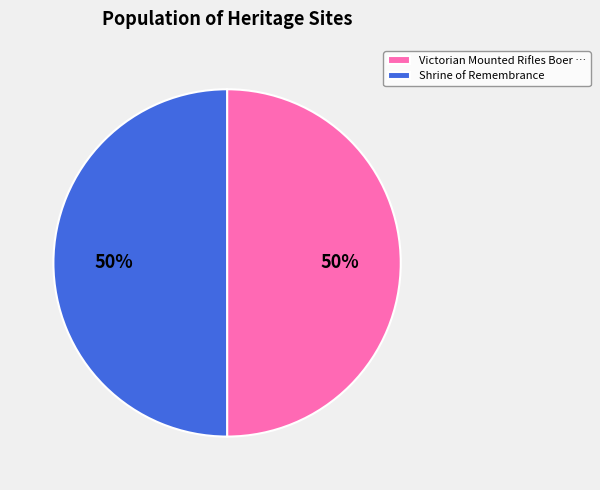

The Shrine of Remembrance slice represents 60% of the pie. True or false?

False